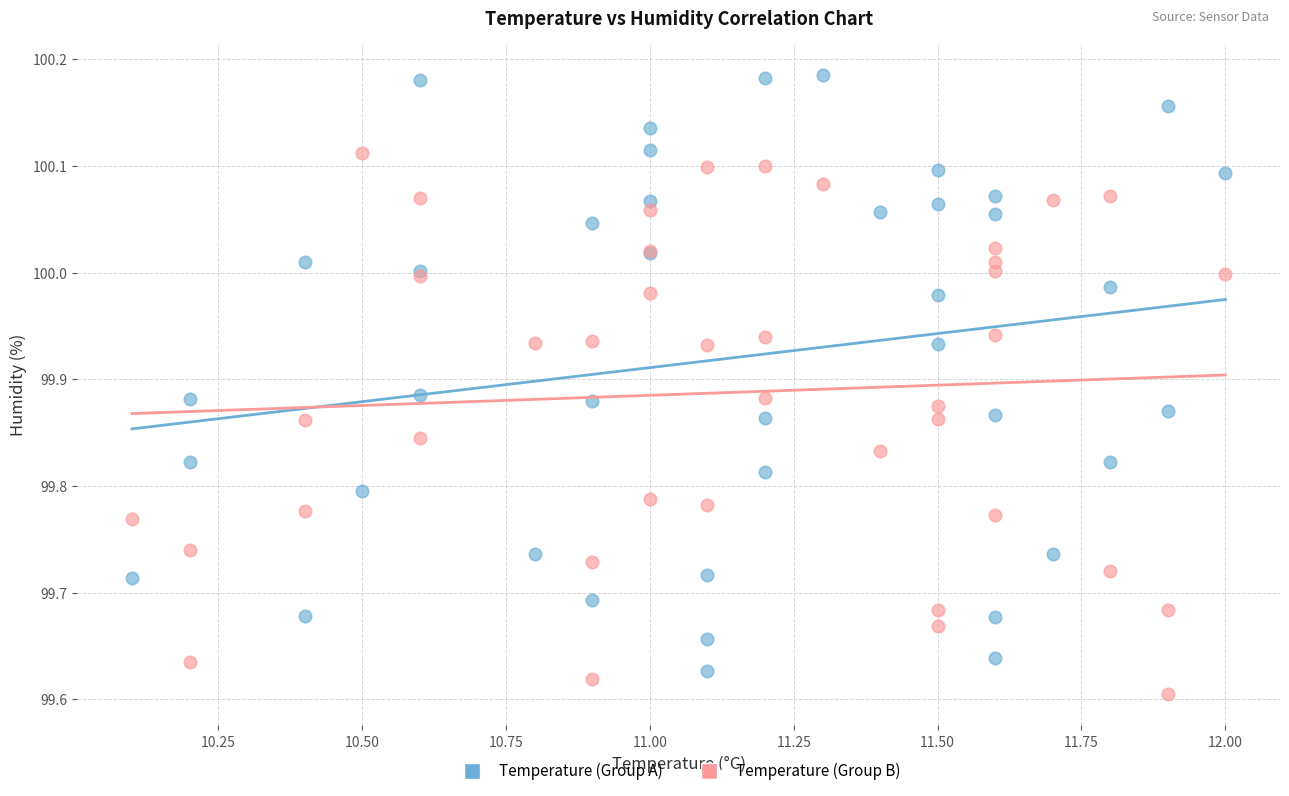

What are all the series names shown in the legend?

Temperature (Group A), Temperature (Group B)